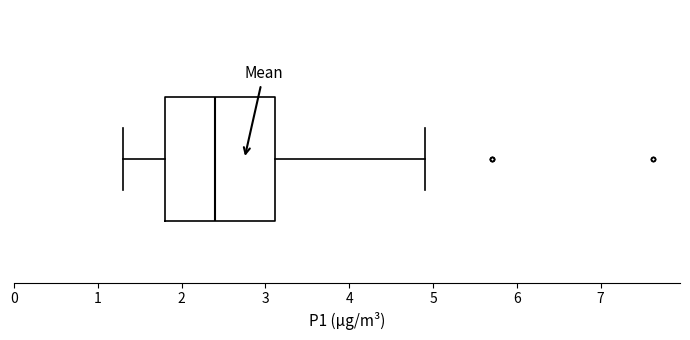

Where is the right edge of the box on the x-axis? The values are not printed on the chart, so give them approximately, as read against the axis.

3.1